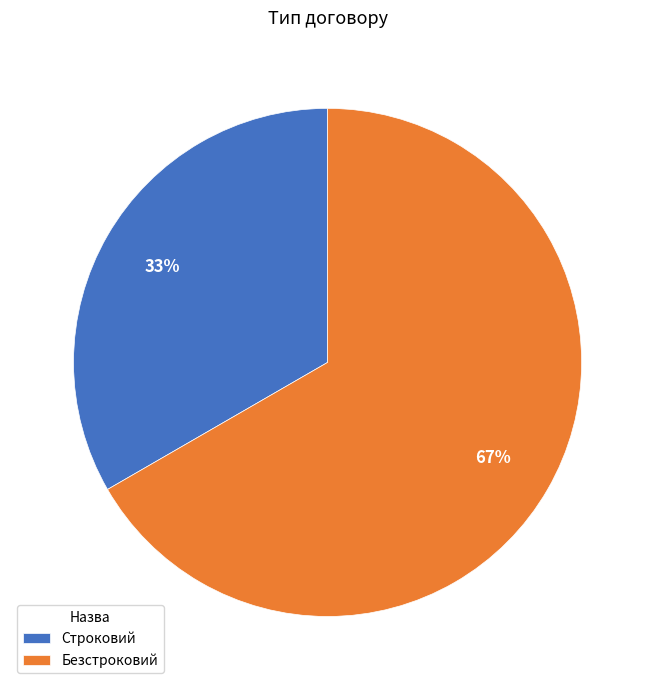

Is the sum of Безстроковий and Строковий greater than half?

Yes